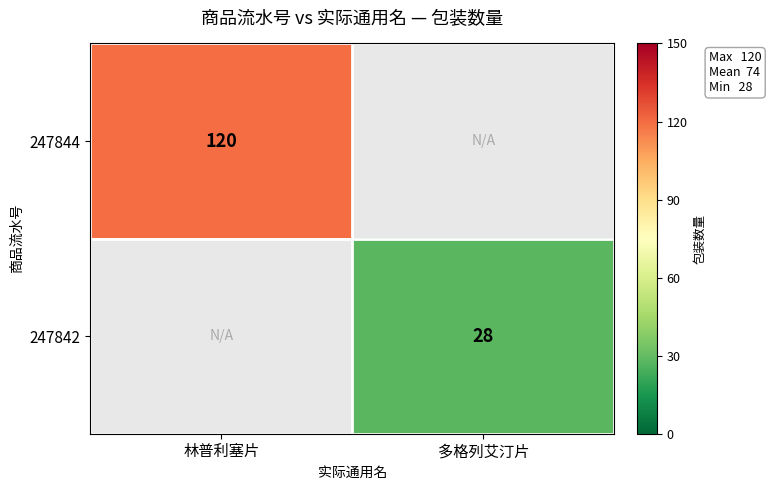

The value of 247842 at 多格列艾汀片 is 28. True or false?

True